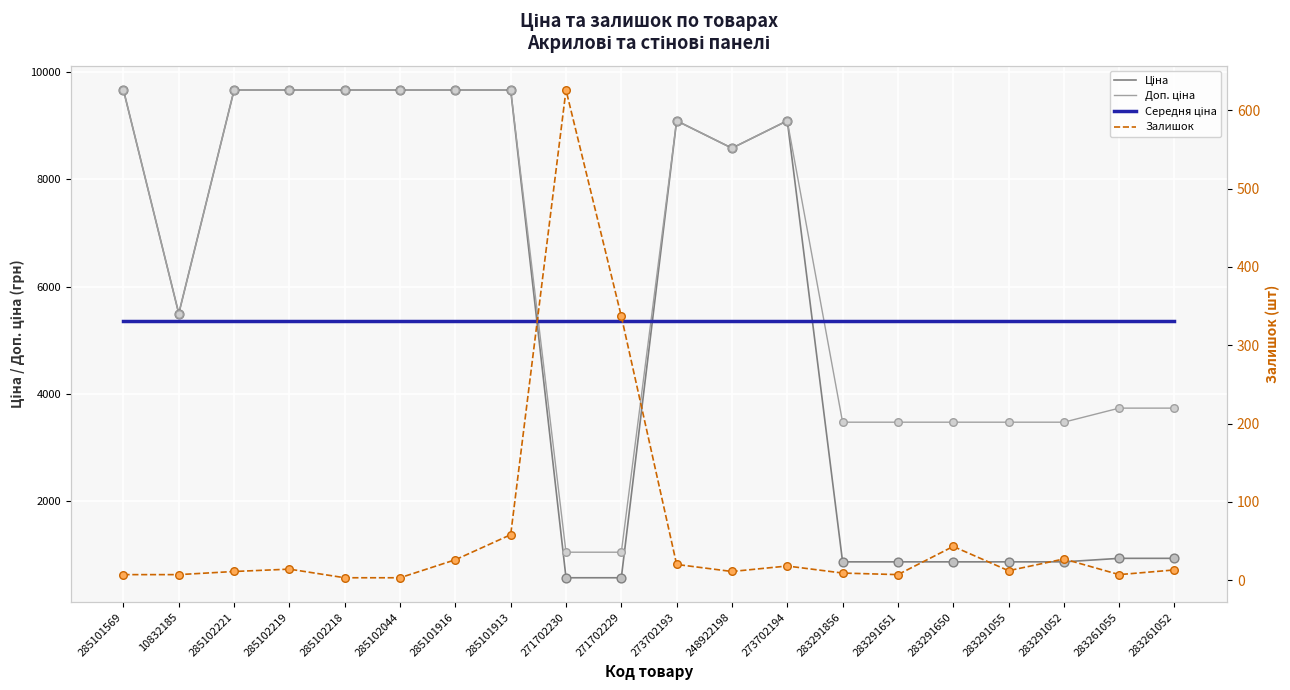

At which category is the sum across all series the highest?

285101913